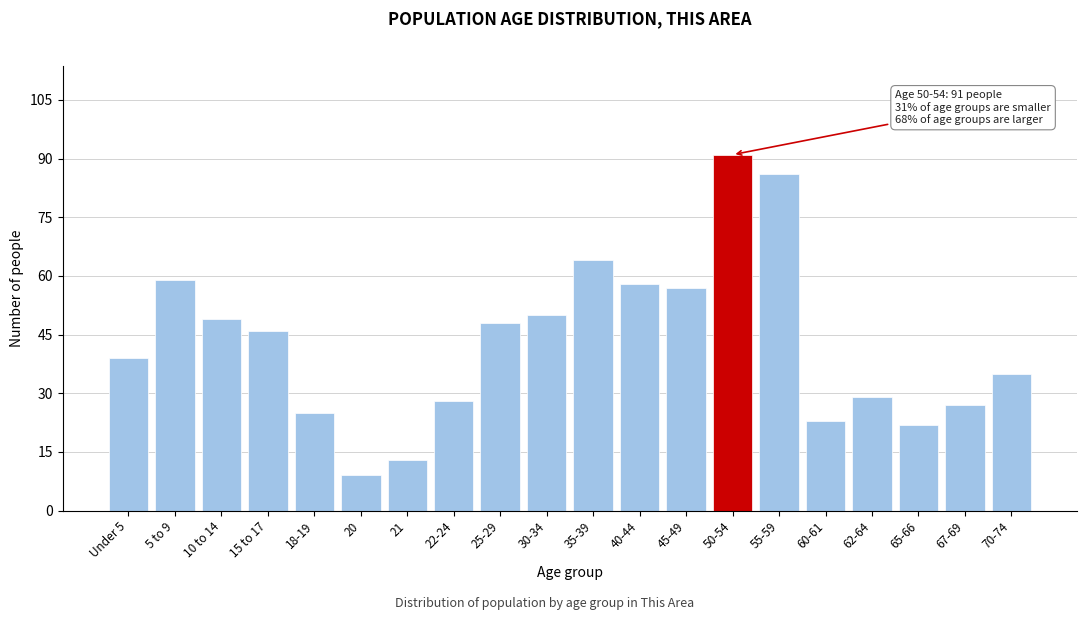

Reading right to left, what are all the values shown in this chart?

35	27	22	29	23	86	91	57	58	64	50	48	28	13	9	25	46	49	59	39